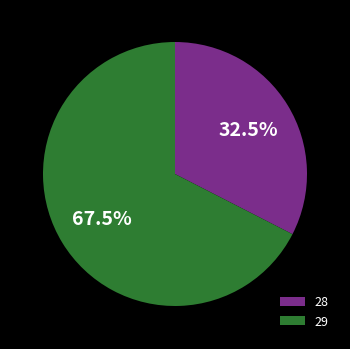

How many segments does this pie chart have?

2